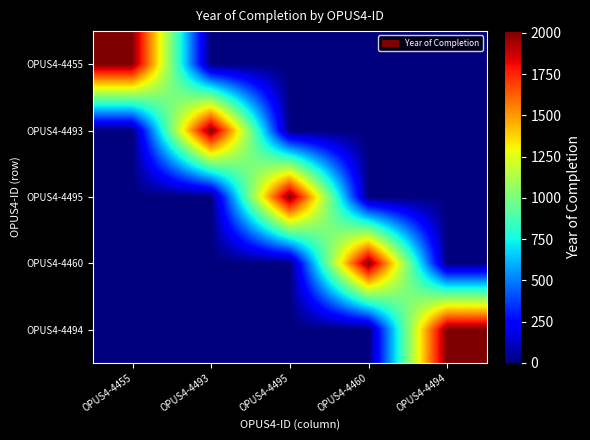

Reading left to right, list all the values displayed in this chart.

OPUS4-4455: OPUS4-4455=2007	OPUS4-4493=0	OPUS4-4495=0	OPUS4-4460=0	OPUS4-4494=0
OPUS4-4493: OPUS4-4455=0	OPUS4-4493=2010	OPUS4-4495=0	OPUS4-4460=0	OPUS4-4494=0
OPUS4-4495: OPUS4-4455=0	OPUS4-4493=0	OPUS4-4495=2010	OPUS4-4460=0	OPUS4-4494=0
OPUS4-4460: OPUS4-4455=0	OPUS4-4493=0	OPUS4-4495=0	OPUS4-4460=2010	OPUS4-4494=0
OPUS4-4494: OPUS4-4455=0	OPUS4-4493=0	OPUS4-4495=0	OPUS4-4460=0	OPUS4-4494=2010